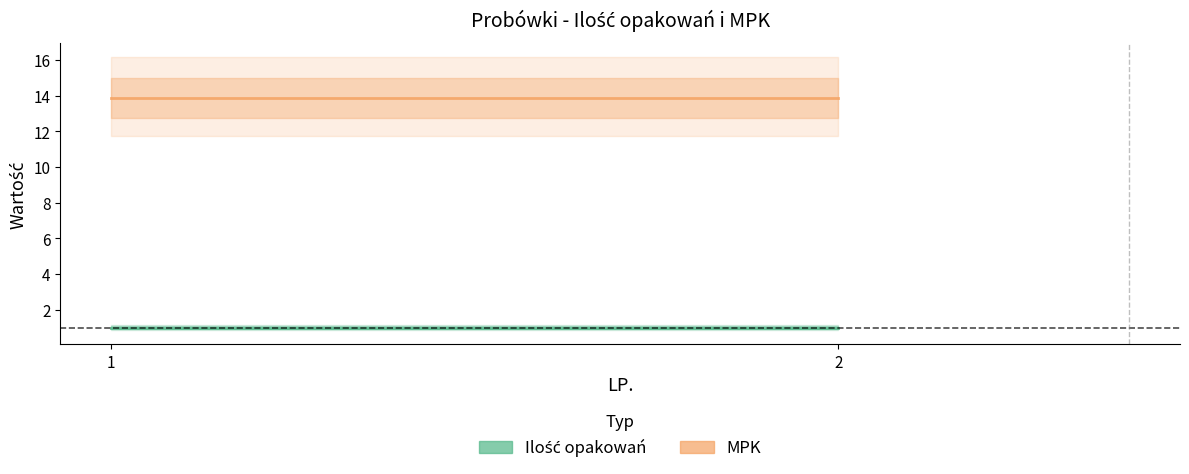

The MPK series shows 13.9 at 1. True or false?

True